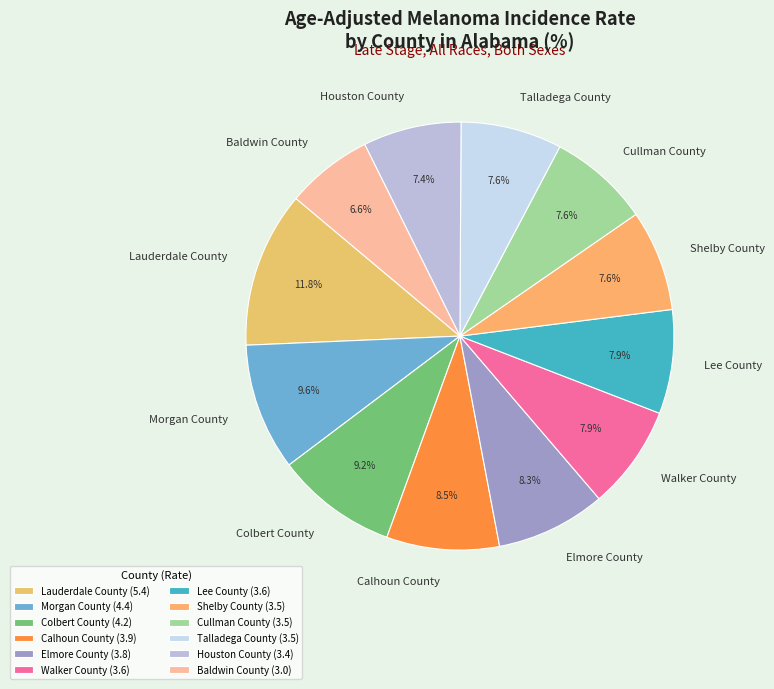

Which has a higher value, Morgan County or Calhoun County?

Morgan County